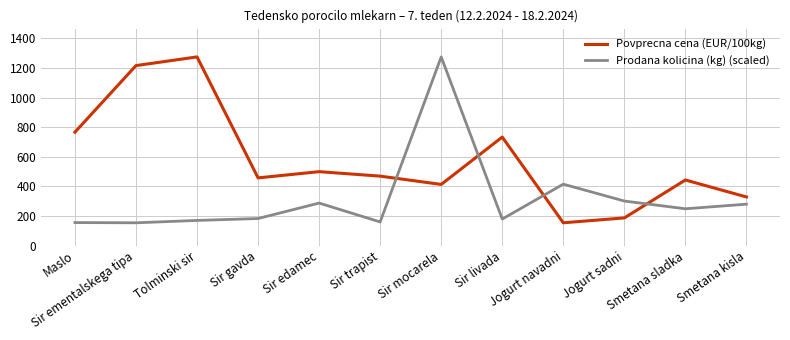

What is the minimum value shown in the chart?

153.7